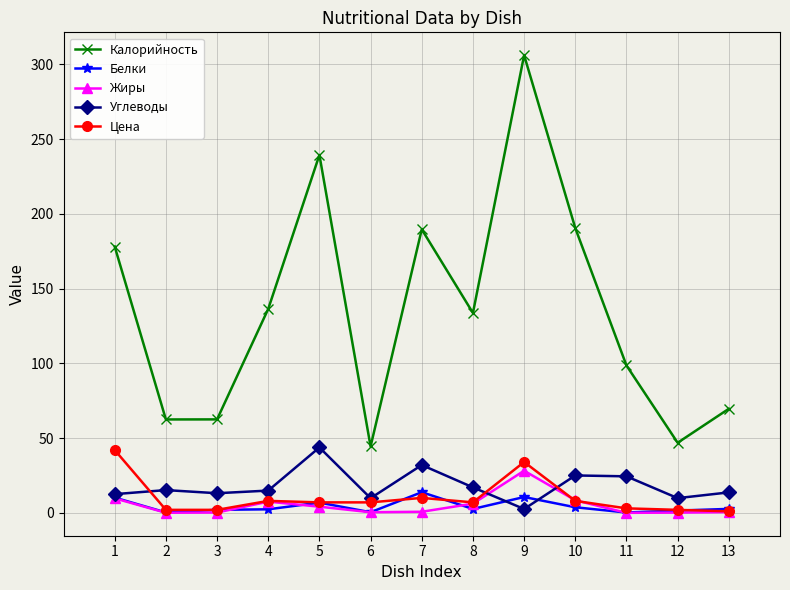

Which category has the lowest value in the Углеводы series?

9